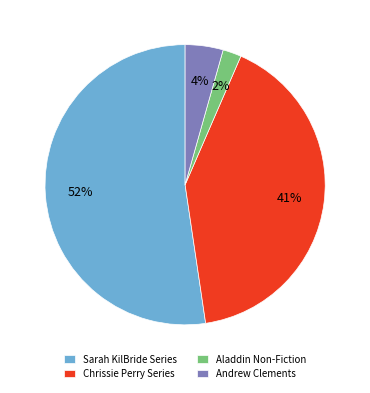

Is the sum of Aladdin Non-Fiction and Andrew Clements greater than half?

No